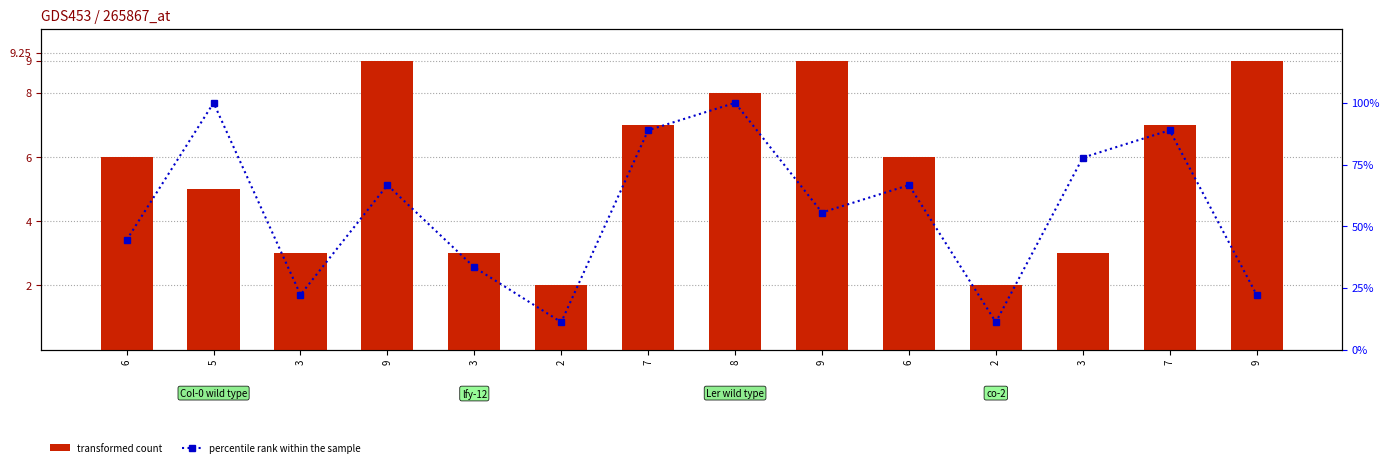

Which series changed the most between 6 and 3?

percentile rank within the sample